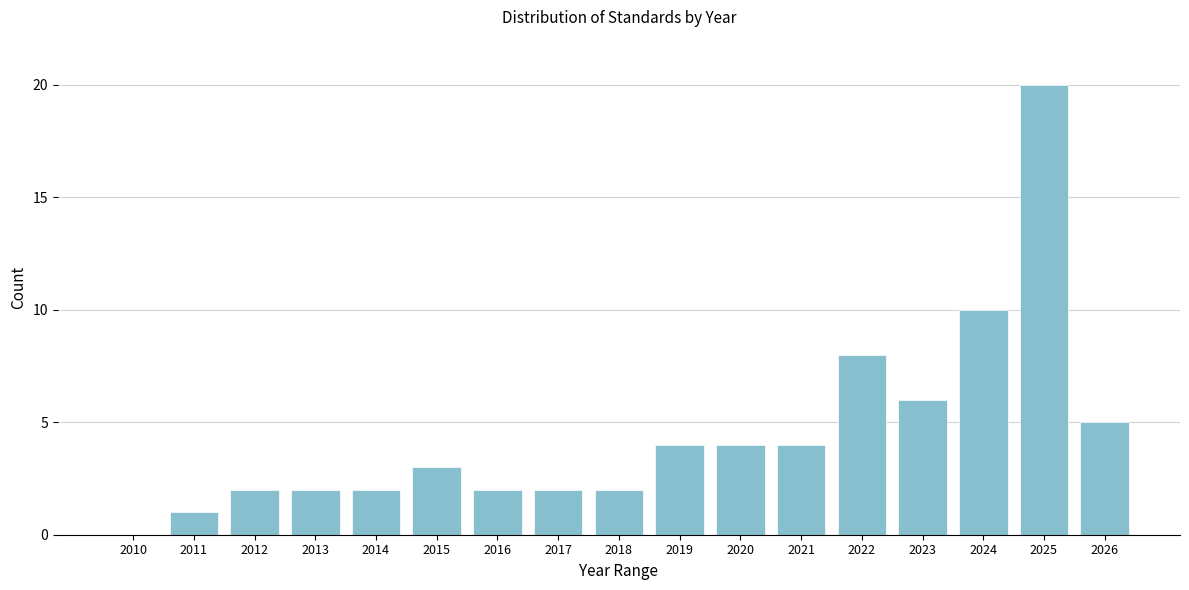

Reading left to right, transcribe all the data shown in this chart.

2010=0	2011=1	2012=2	2013=2	2014=2	2015=3	2016=2	2017=2	2018=2	2019=4	2020=4	2021=4	2022=8	2023=6	2024=10	2025=20	2026=5